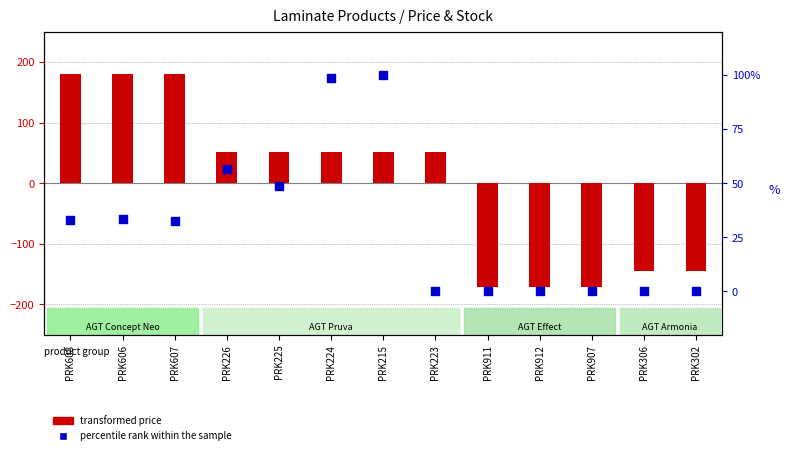

Which series has the widest spread of Y values?

transformed price